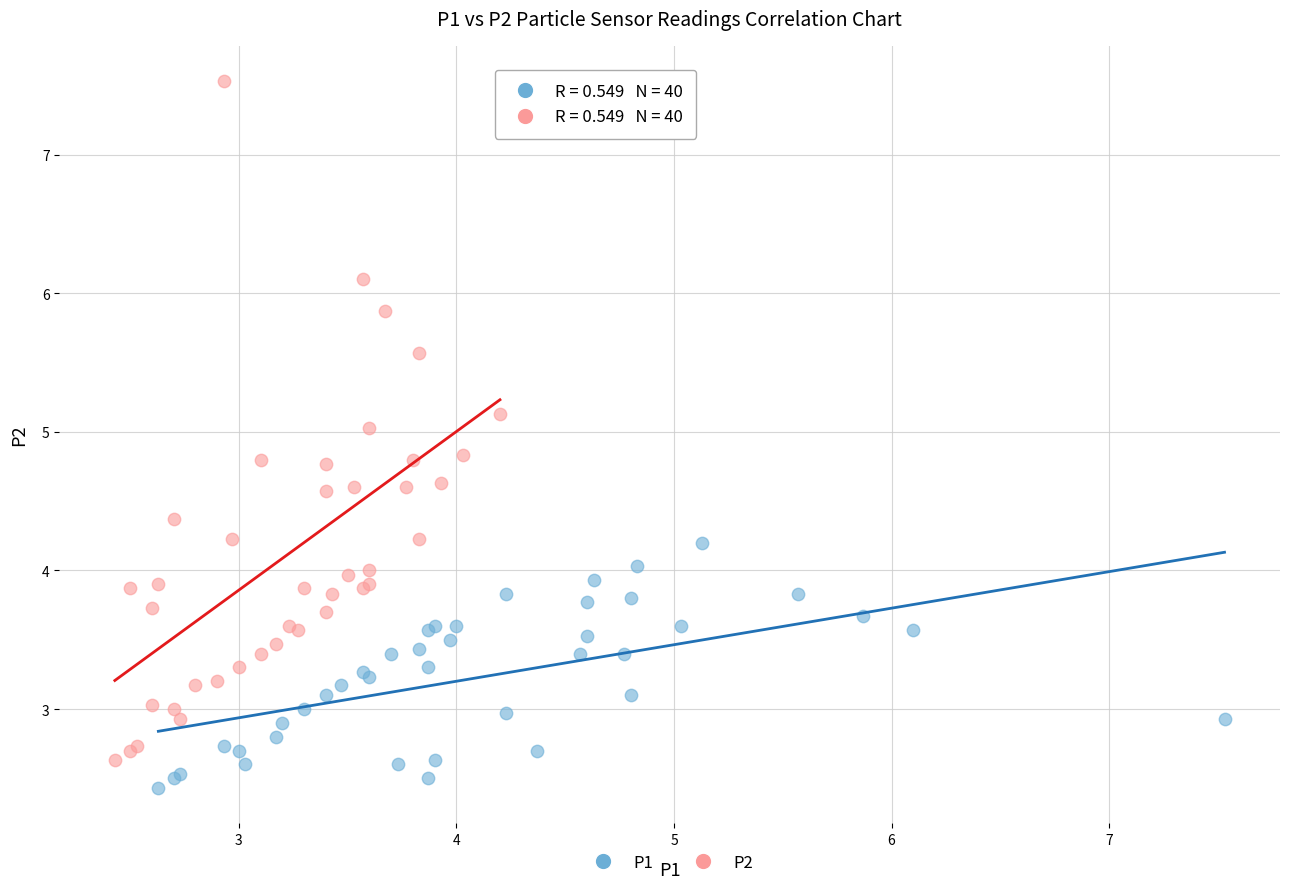

What are all the series names shown in the legend?

P1, P2